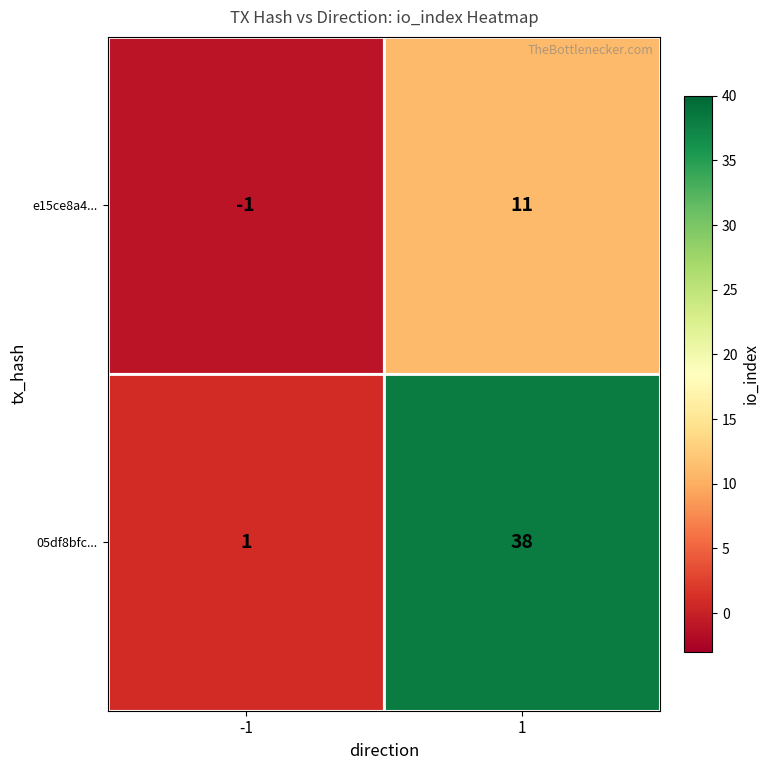

What is the difference between the e15ce8a4... values at -1 and 1?

12